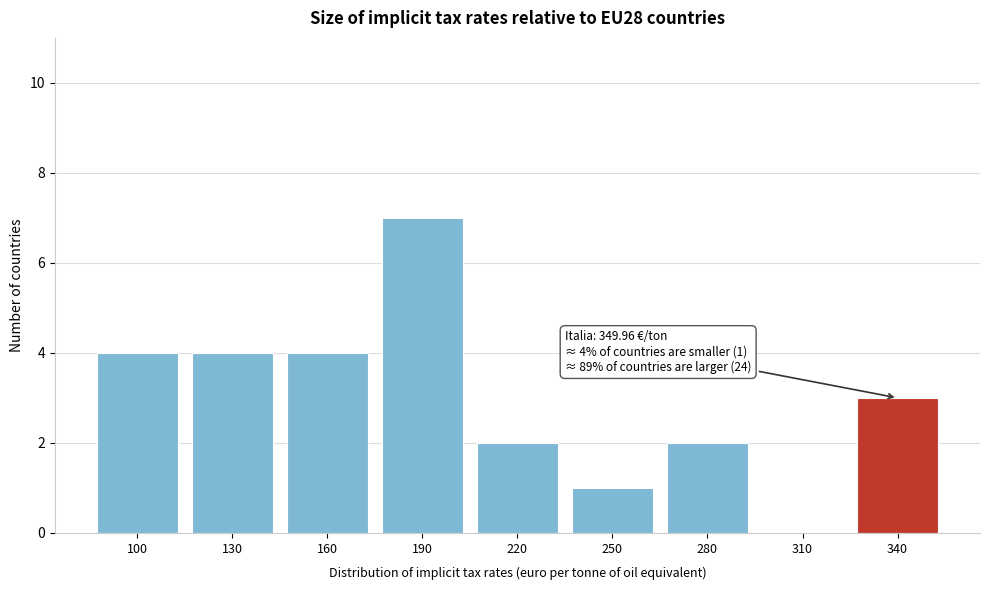

Reading left to right, what are all the values shown in this chart?

100=4	130=4	160=4	190=7	220=2	250=1	280=2	310=0	340=3